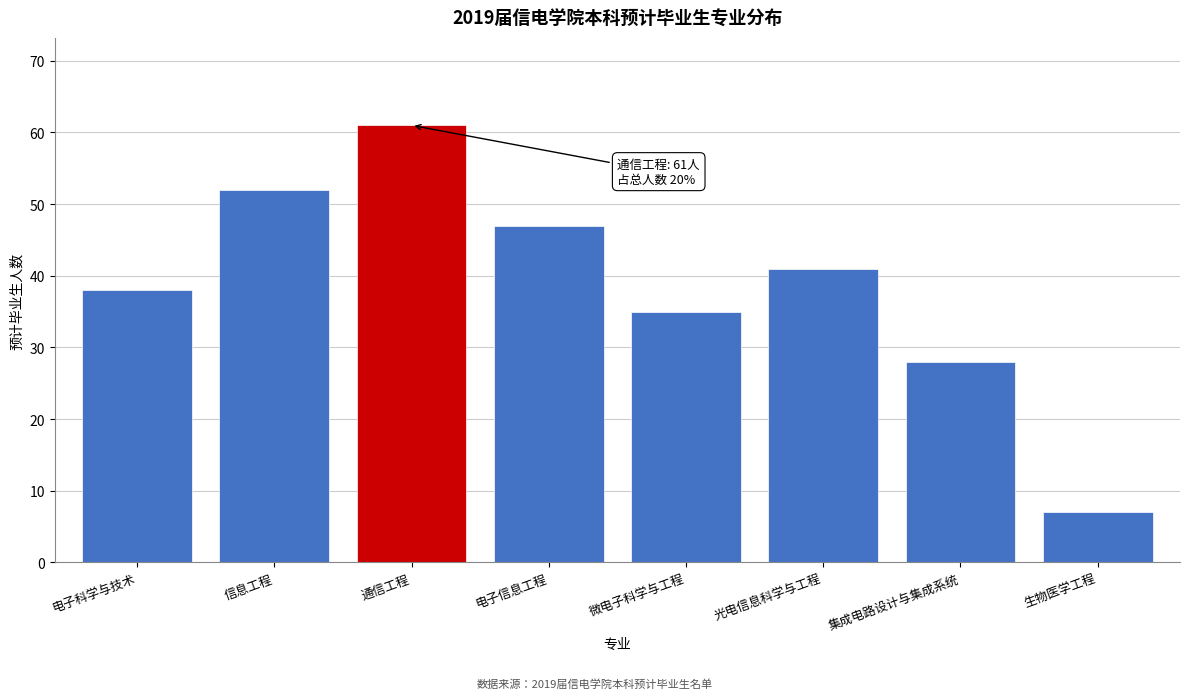

Reading left to right, list all the values displayed in this chart.

电子科学与技术=38	信息工程=52	通信工程=61	电子信息工程=47	微电子科学与工程=35	光电信息科学与工程=41	集成电路设计与集成系统=28	生物医学工程=7